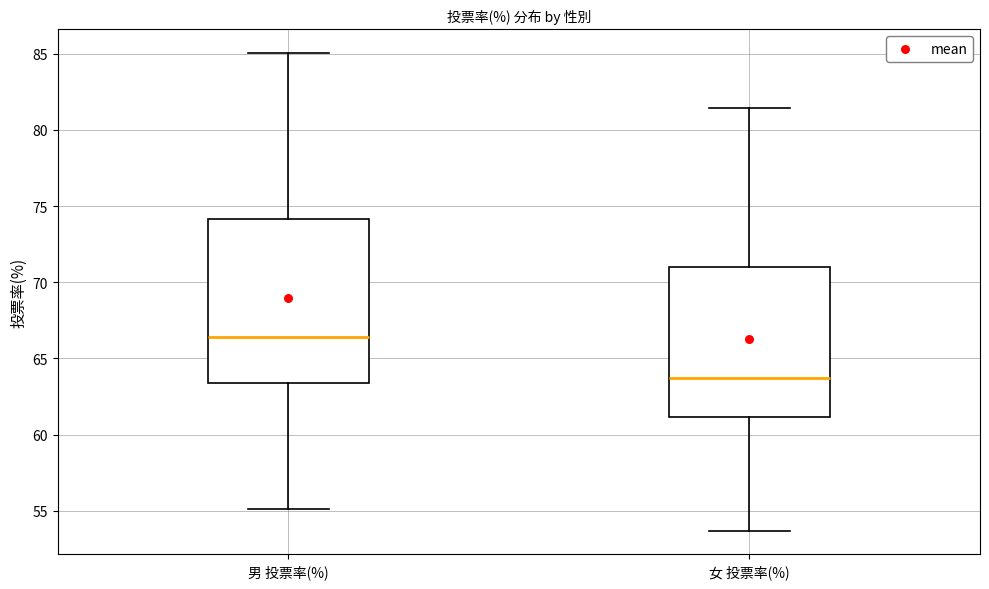

Reading left to right, read every box against the y-axis: the position of its median line, the range the box covers, and the ends of its whiskers. The values are not printed on the chart, so give them approximately, as read against the axis.

男 投票率(%): median 66.5, box 63.5 to 74.0, whiskers 55.0 to 85.0
女 投票率(%): median 63.5, box 61.0 to 71.0, whiskers 53.5 to 81.5